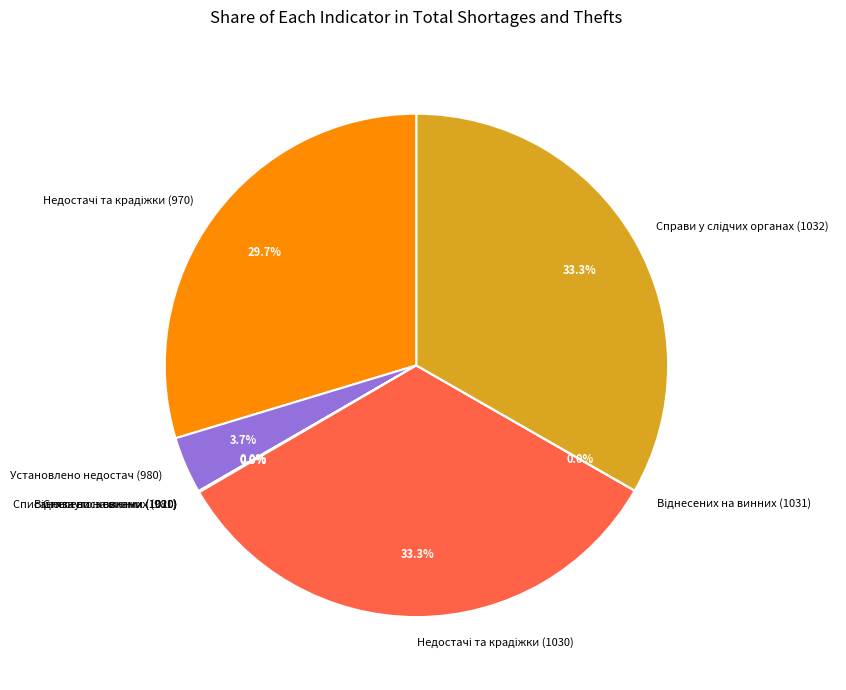

Does any single category account for the majority?

No